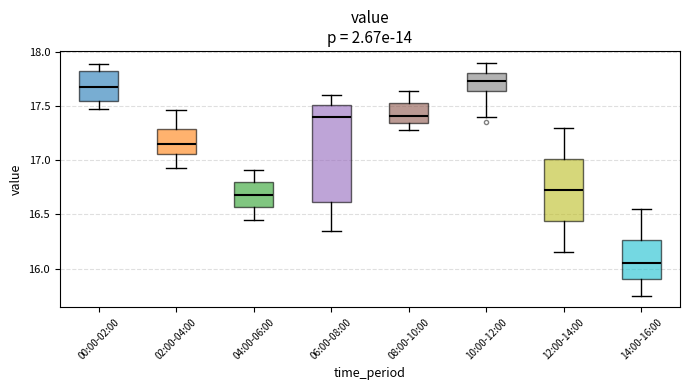

Reading left to right, transcribe this box plot: for each box, give where its median line is, the range the box spans, and where its two whiskers end, as read against the y-axis. The values are not printed on the chart, so give them approximately, as read against the axis.

00:00-02:00: median 17.70, box 17.55 to 17.80, whiskers 17.45 to 17.90
02:00-04:00: median 17.15, box 17.05 to 17.30, whiskers 16.95 to 17.45
04:00-06:00: median 16.70, box 16.55 to 16.80, whiskers 16.45 to 16.90
06:00-08:00: median 17.40, box 16.60 to 17.50, whiskers 16.35 to 17.60
08:00-10:00: median 17.40, box 17.35 to 17.55, whiskers 17.30 to 17.65
10:00-12:00: median 17.75, box 17.65 to 17.80, whiskers 17.40 to 17.90
12:00-14:00: median 16.75, box 16.45 to 17.00, whiskers 16.15 to 17.30
14:00-16:00: median 16.05, box 15.90 to 16.25, whiskers 15.75 to 16.55